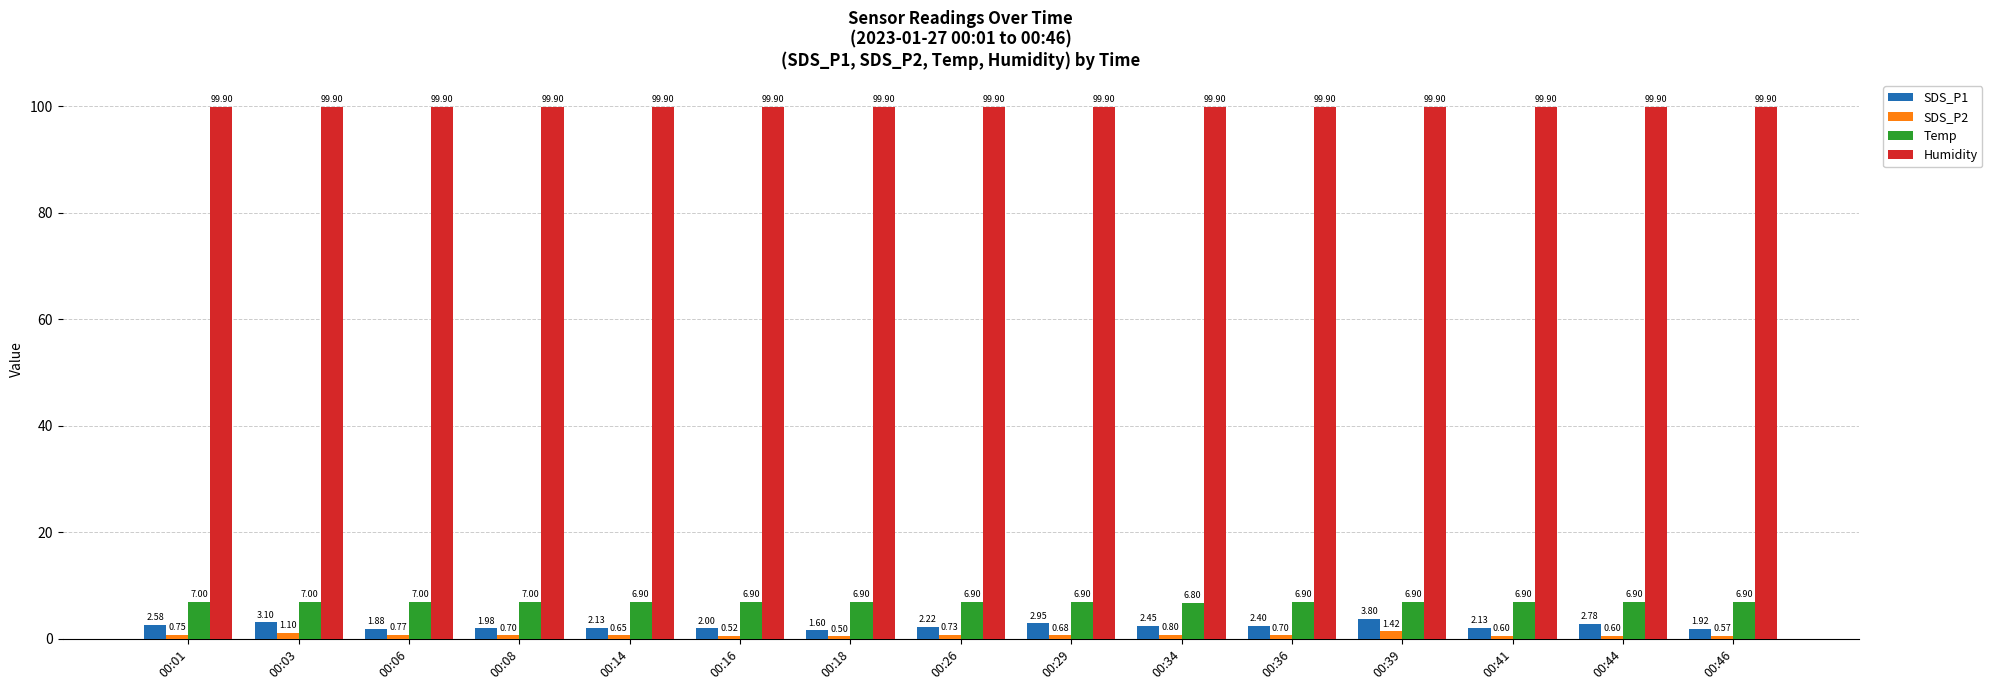

Is the value of SDS_P1 at 00:16 greater than the value of SDS_P2 at 00:18?

Yes